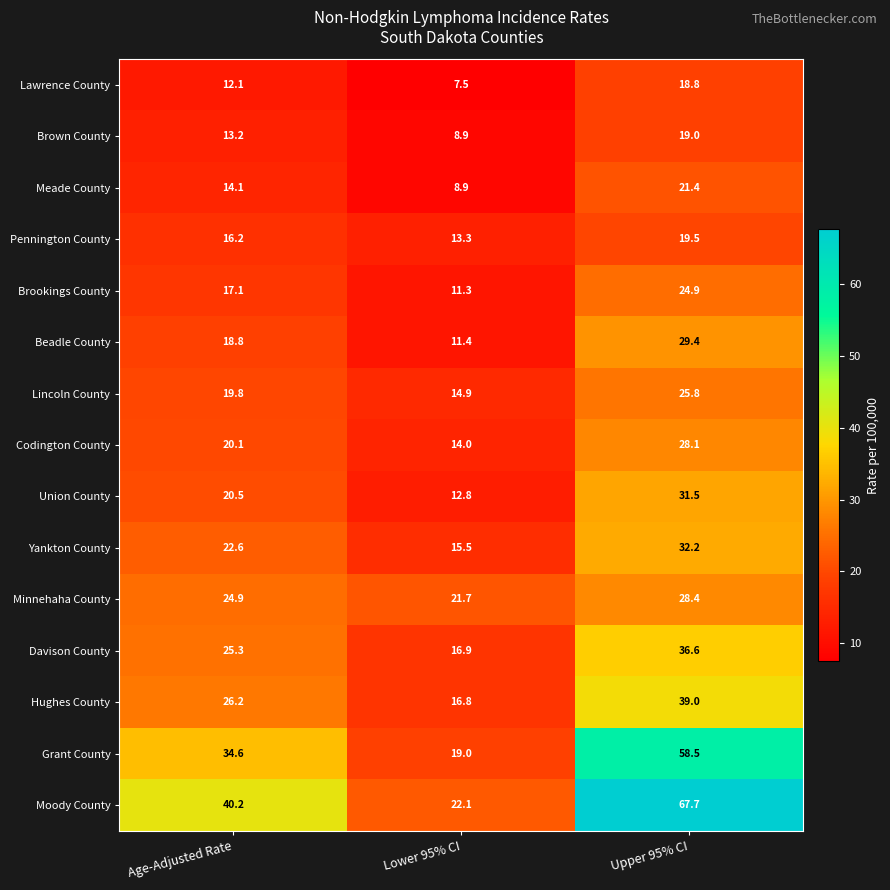

Which series changed the most between Lower 95% CI and Upper 95% CI?

Moody County